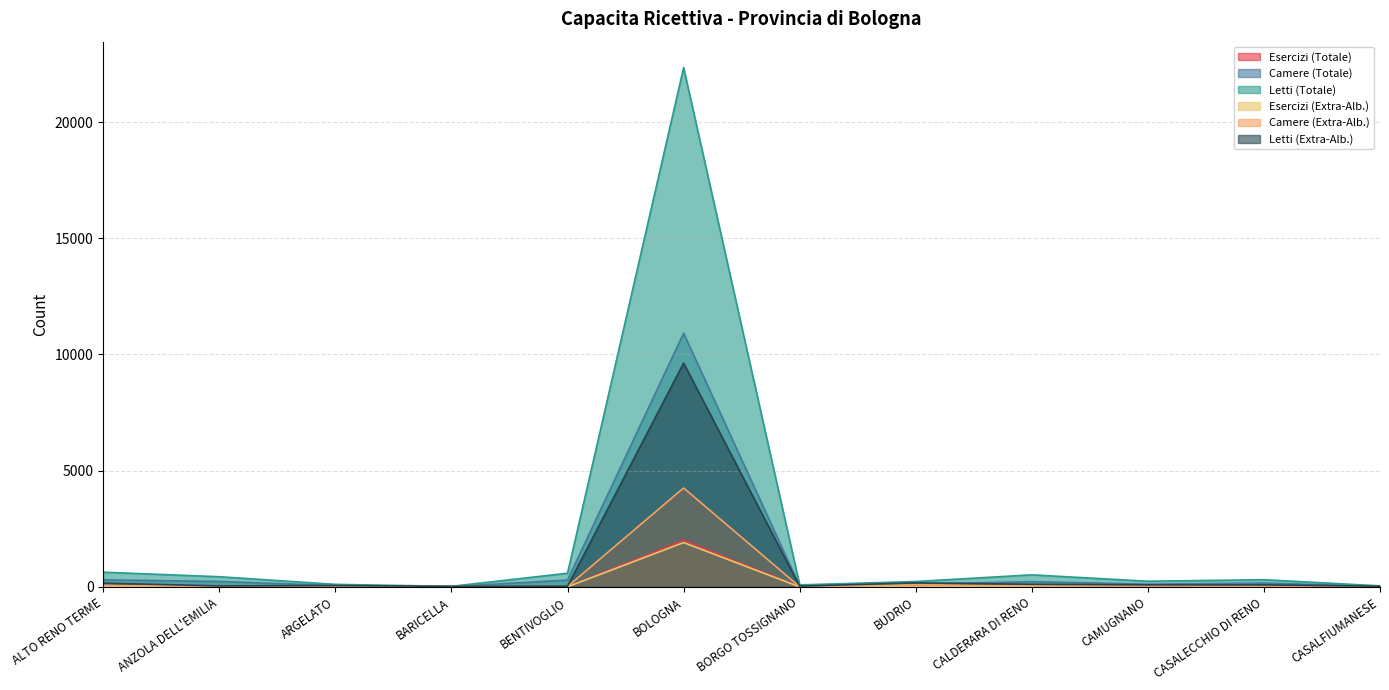

How many lines are shown in the chart?

6